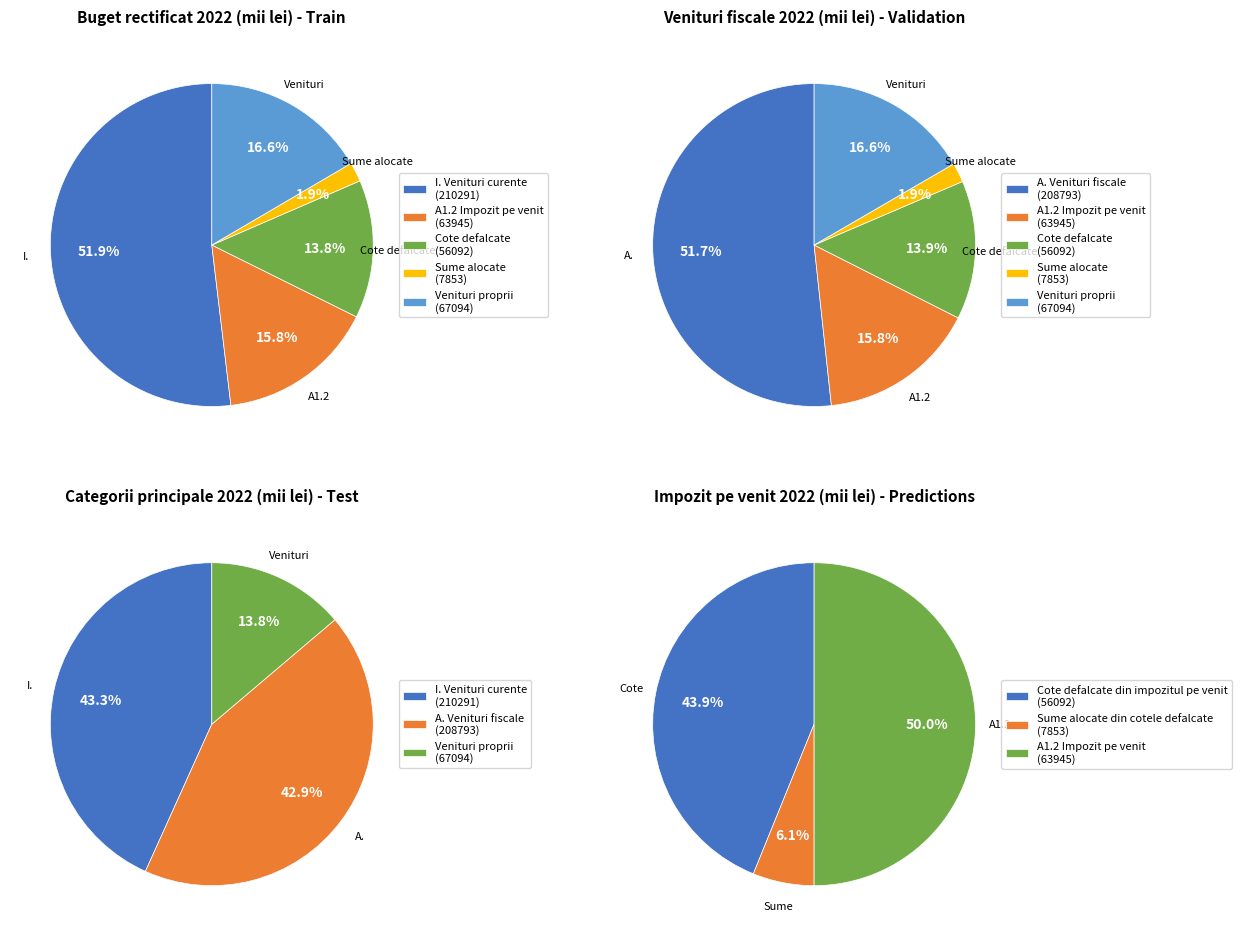

To the nearest percent, what is the difference between the Venituri curente and Sume alocate din cotele defalcate slice percentages?

37%